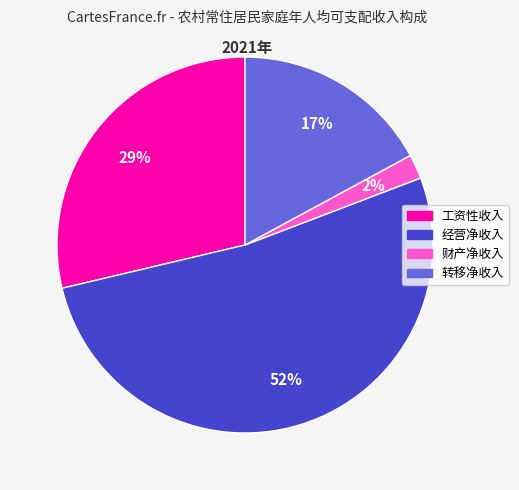

Do 经营净收入 and 财产净收入 together represent more than half of the pie?

Yes